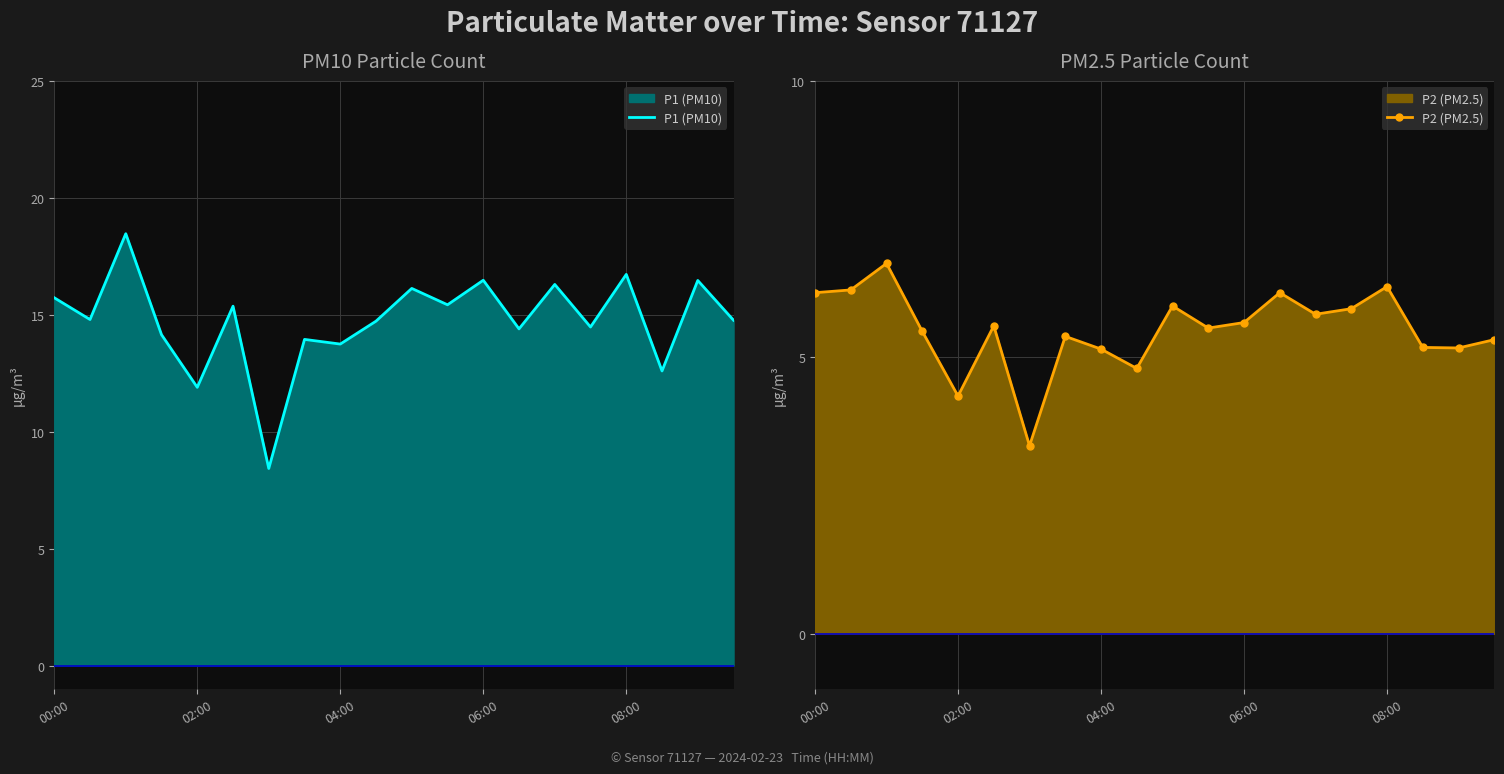

Reading left to right, what are all the values shown in this chart?

P1 (PM10): 15.7	14.8	18.5	14.2	11.9	15.4	8.4	13.9	13.8	14.7	16.1	15.4	16.5	14.4	16.3	14.5	16.7	12.6	16.5	14.8
P2 (PM2.5): 6.2	6.2	6.7	5.5	4.3	5.6	3.4	5.4	5.2	4.8	5.9	5.5	5.6	6.2	5.8	5.9	6.3	5.2	5.2	5.3